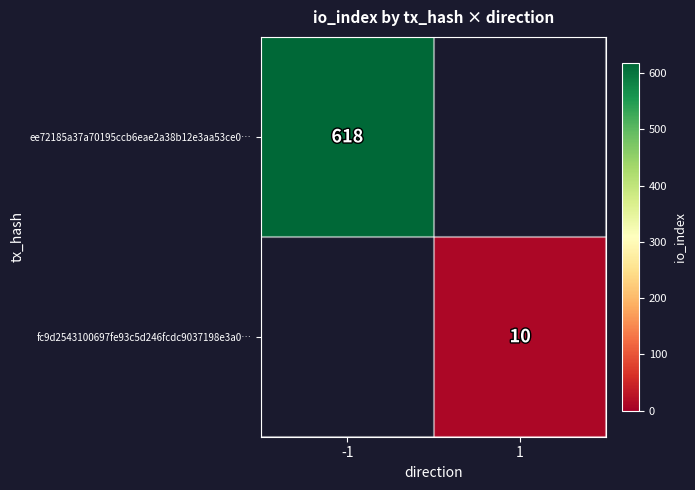

Is the value of fc9d2543100697fe93c5d246fcdc9037198e3a0… at 1 greater than the value of ee72185a37a70195ccb6eae2a38b12e3aa53ce0… at -1?

No